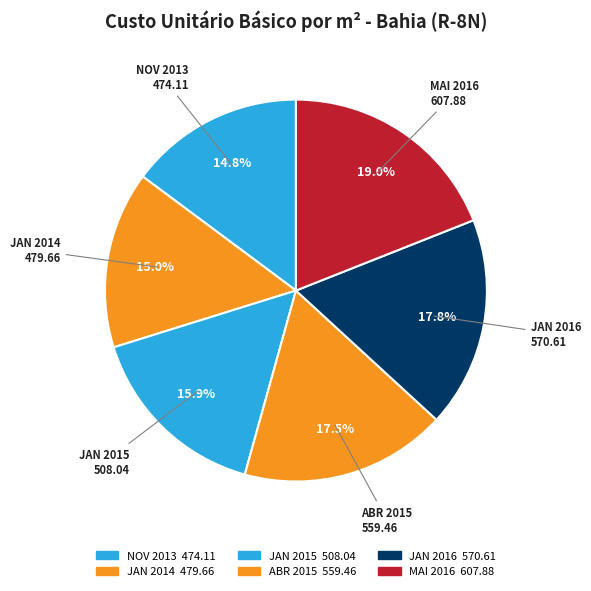

How many slices are in this pie chart?

6